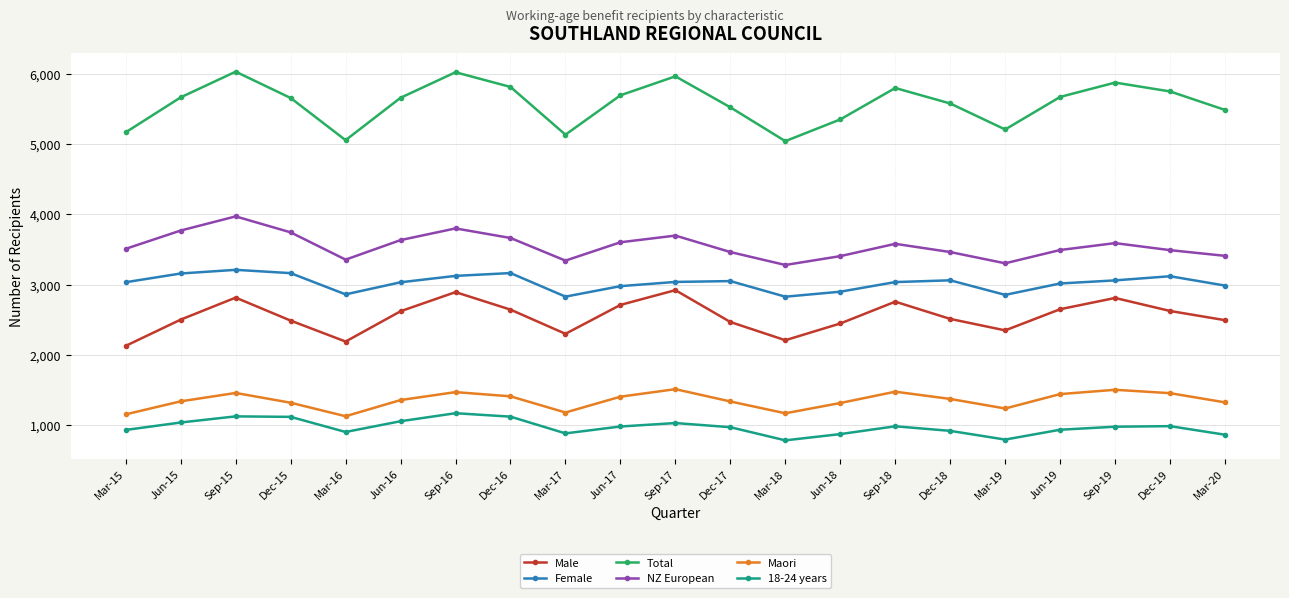

What position from the left is Sep-15?

3